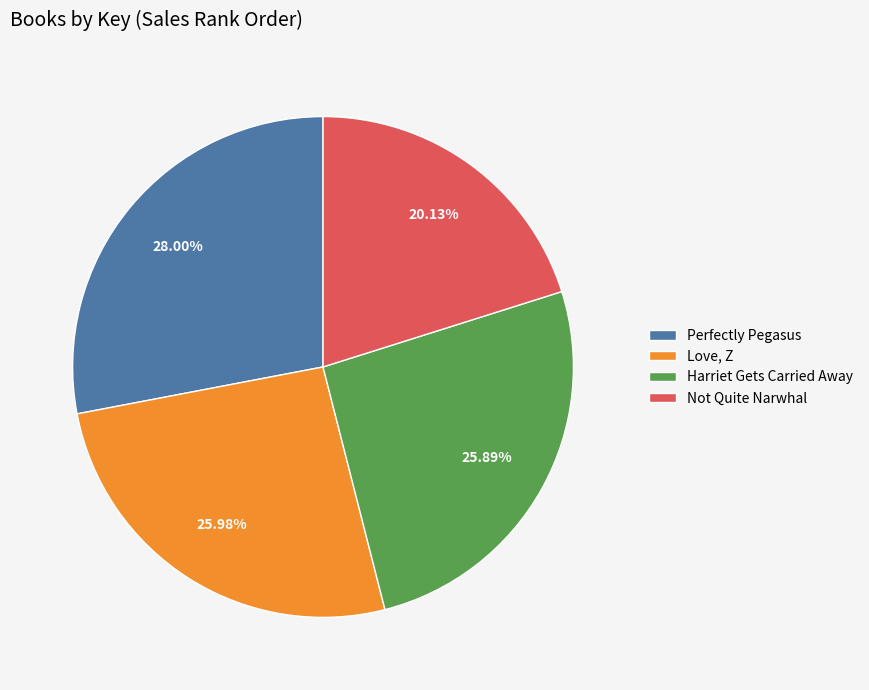

To the nearest percent, what portion does Perfectly Pegasus represent?

28%